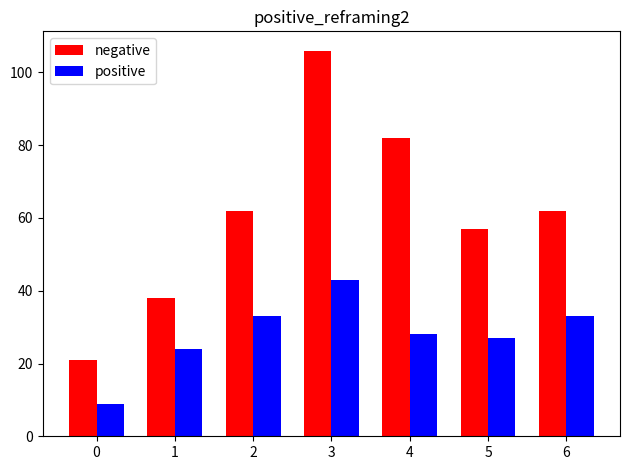

How many negative values are between 38 and 82?

5